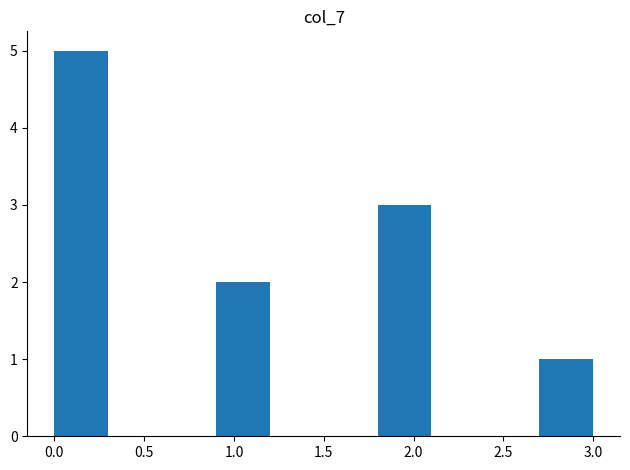

How tall is the bar that spans 2.7 to 3.0 on the x-axis? The values are not printed on the chart, so give them approximately, as read against the axis.

1